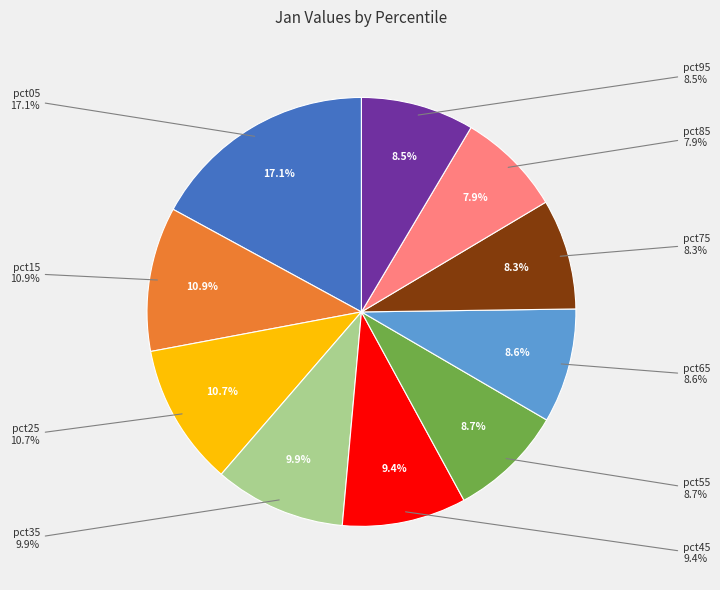

Is pct15 the majority of the pie?

No